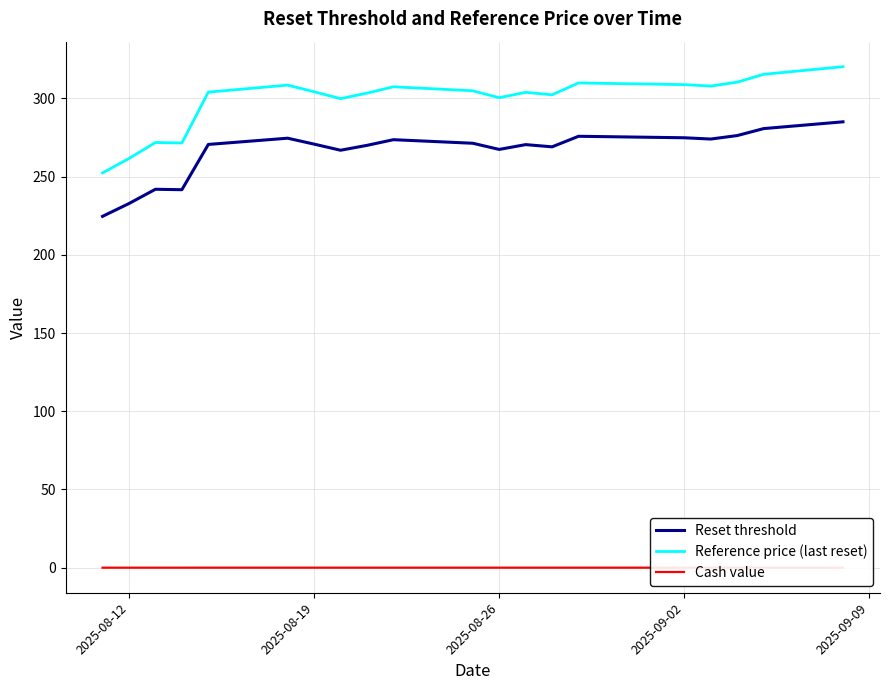

The Reset threshold series shows 394.7 at 19. True or false?

False